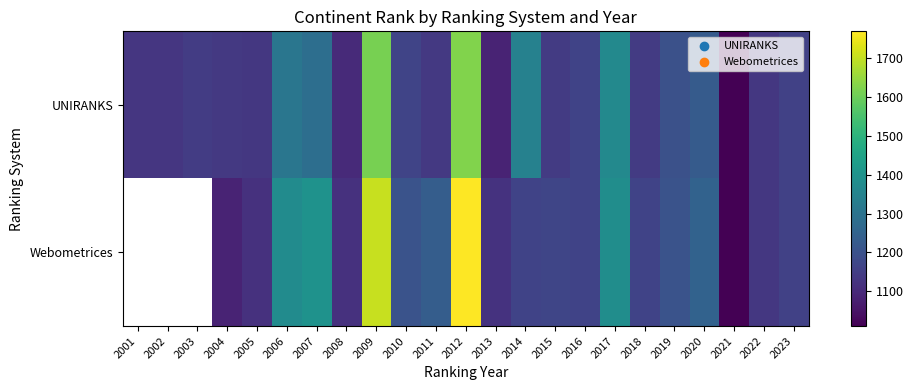

Which category has the highest value in the UNIRANKS series?

2012